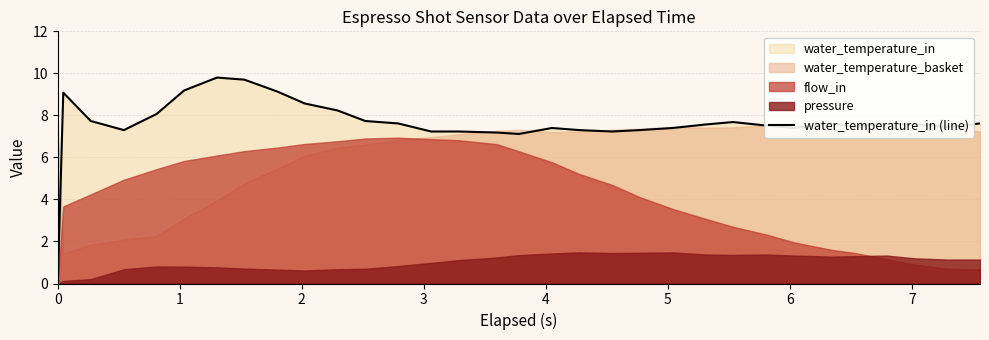

How many interior local valleys (lower than both neighbors) does the data have?

6